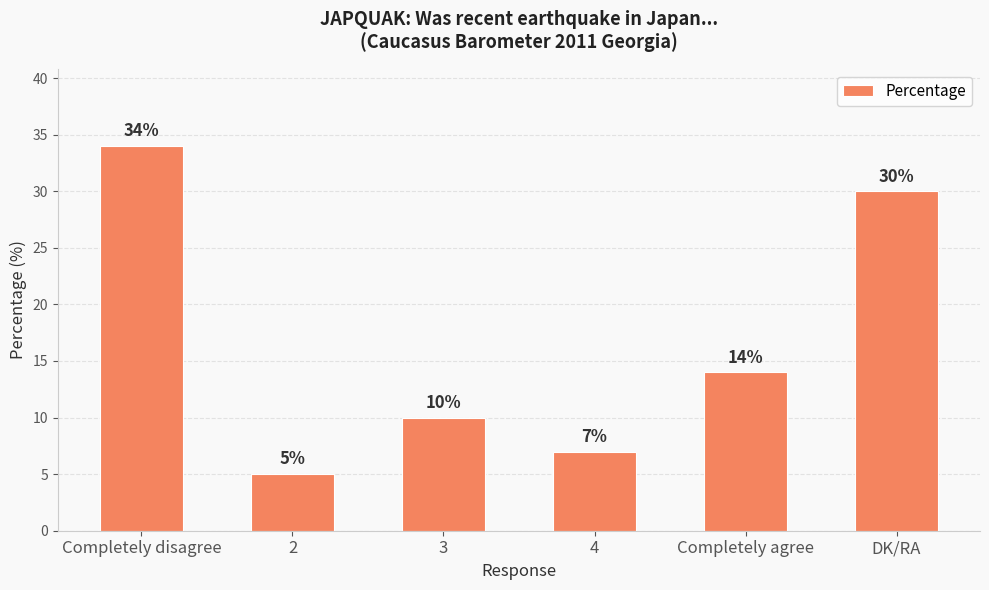

What is the change in value from 4 to DK/RA?

+23